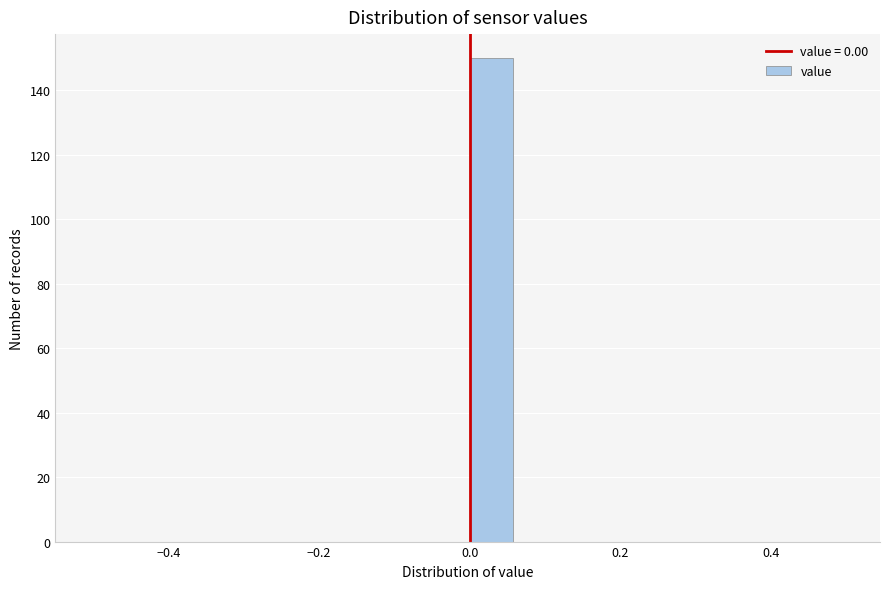

Around what value on the x-axis is the tallest bar? Give the approximate position of its centre, as read against the axis.

0.02